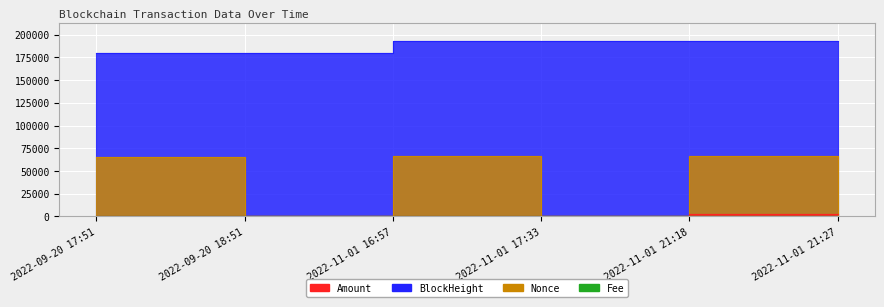

How many interior local peaks does the Nonce series have?

2